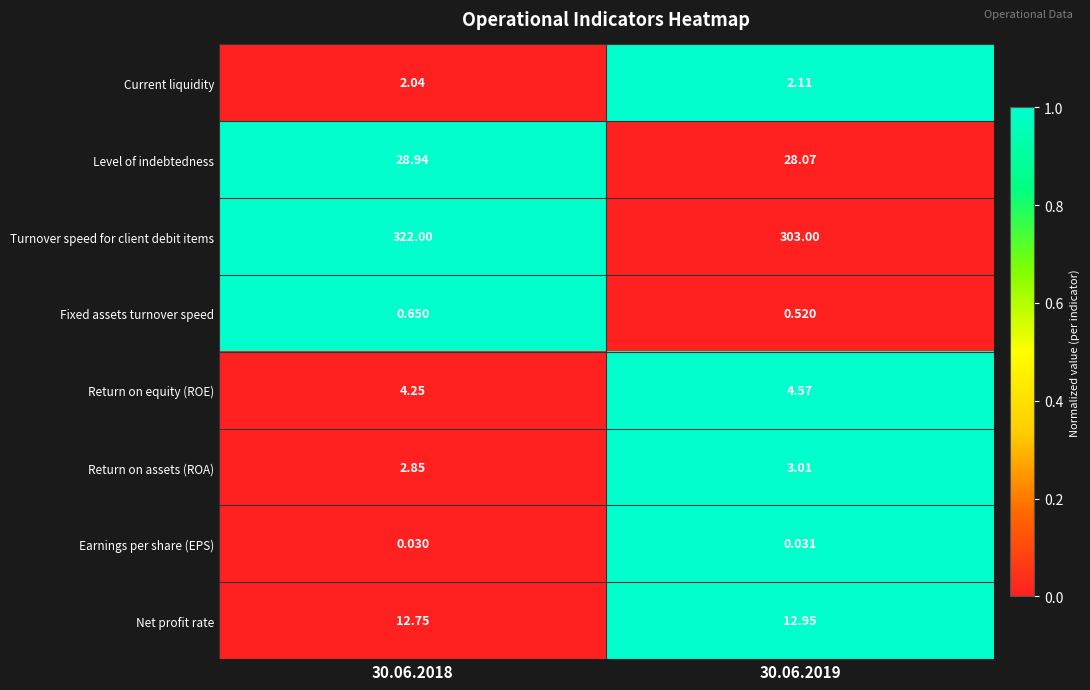

At how many categories does at least one series exceed 0?

2